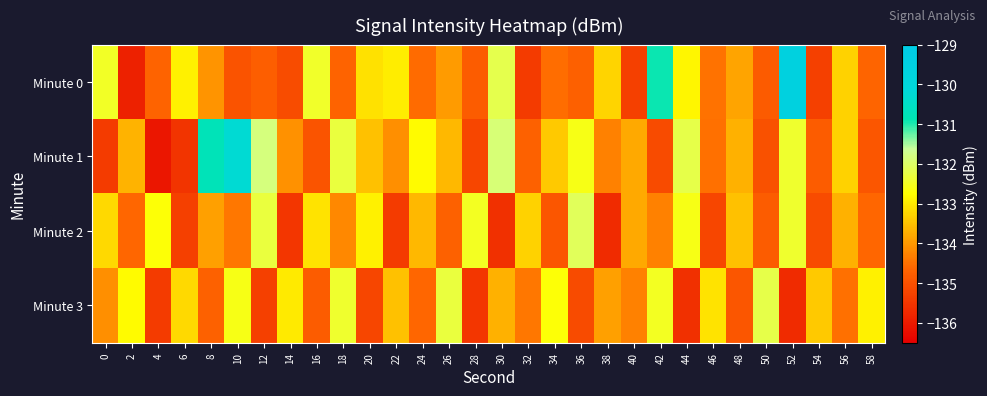

Reading right to left, list all the values displayed in this chart.

Minute 0: 58=-134.7	56=-133.3	54=-135.3	52=-129.5	50=-134.8	48=-133.9	46=-134.5	44=-132.9	42=-130.9	40=-135.3	38=-133.3	36=-134.7	34=-134.5	32=-135.4	30=-132.2	28=-134.8	26=-134.0	24=-134.6	22=-133.0	20=-133.1	18=-134.7	16=-132.4	14=-135.1	12=-134.8	10=-135.0	8=-134.1	6=-132.9	4=-134.7	2=-135.9	0=-132.5
Minute 1: 58=-134.9	56=-133.3	54=-134.8	52=-132.4	50=-135.0	48=-133.7	46=-134.5	44=-132.2	42=-135.1	40=-133.8	38=-134.3	36=-132.6	34=-133.4	32=-134.7	30=-131.9	28=-135.2	26=-133.6	24=-132.8	22=-134.1	20=-133.5	18=-132.3	16=-134.9	14=-134.1	12=-131.8	10=-130.3	8=-130.8	6=-135.5	4=-136.1	2=-133.7	0=-135.4
Minute 2: 58=-134.6	56=-133.7	54=-135.1	52=-132.4	50=-134.8	48=-133.5	46=-135.2	44=-132.6	42=-134.3	40=-133.8	38=-135.7	36=-132.1	34=-134.9	32=-133.3	30=-135.6	28=-132.5	26=-134.7	24=-133.6	22=-135.4	20=-132.9	18=-134.2	16=-133.1	14=-135.5	12=-132.3	10=-134.4	8=-133.9	6=-135.3	4=-132.7	2=-134.6	0=-133.2
Minute 3: 58=-132.9	56=-134.5	54=-133.4	52=-135.7	50=-132.2	48=-134.9	46=-133.1	44=-135.6	42=-132.5	40=-134.3	38=-133.9	36=-135.1	34=-132.7	32=-134.4	30=-133.7	28=-135.5	26=-132.3	24=-134.6	22=-133.5	20=-135.2	18=-132.4	16=-134.8	14=-133.0	12=-135.3	10=-132.6	8=-134.7	6=-133.2	4=-135.4	2=-132.8	0=-134.1